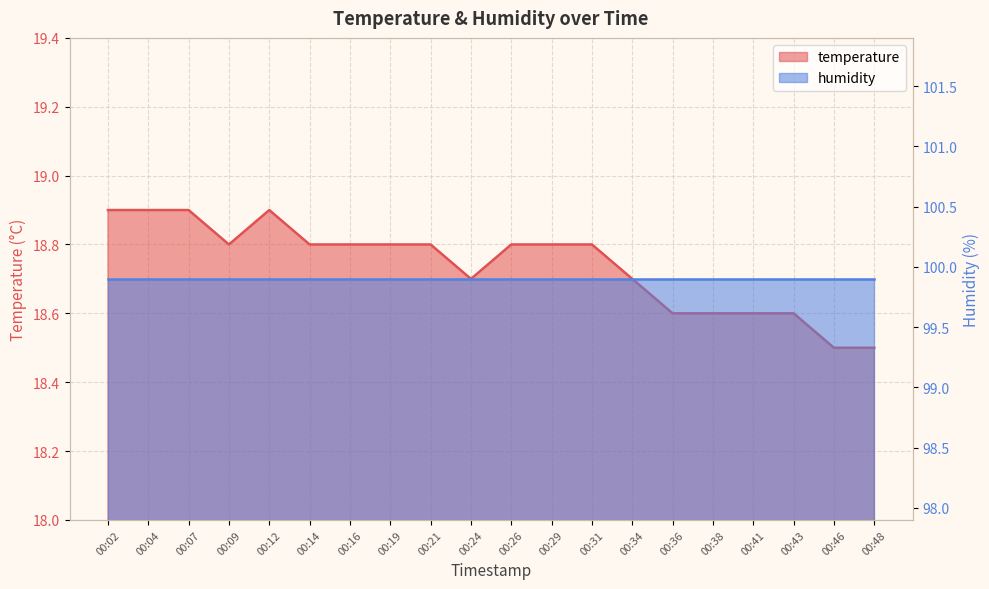

Is it true that the value at 00:12 is 18.9?

True